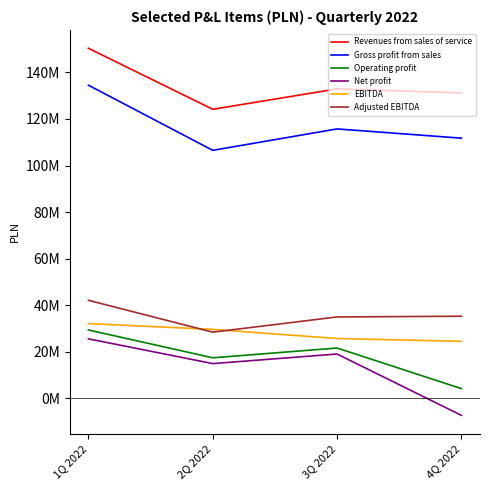

Rank the series by their maximum value, from highest to lowest.

Revenues from sales of service, Gross profit from sales, Adjusted EBITDA, EBITDA, Operating profit, Net profit